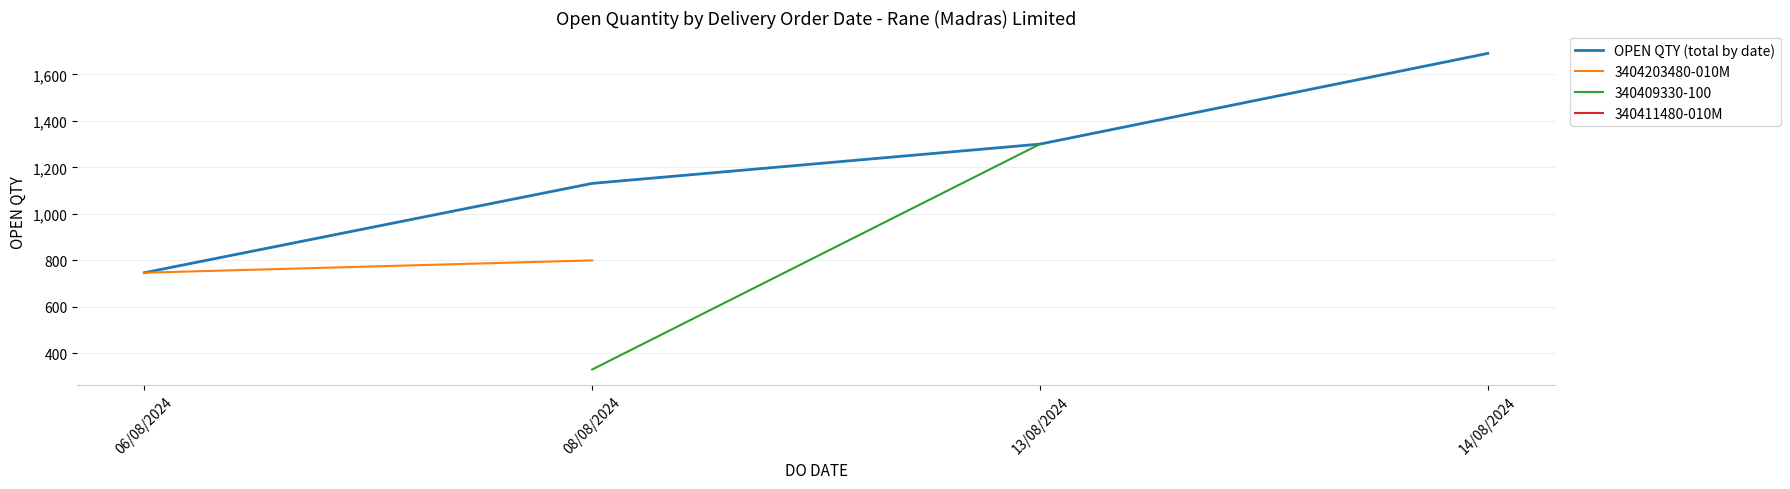

How many values are below 800?

2